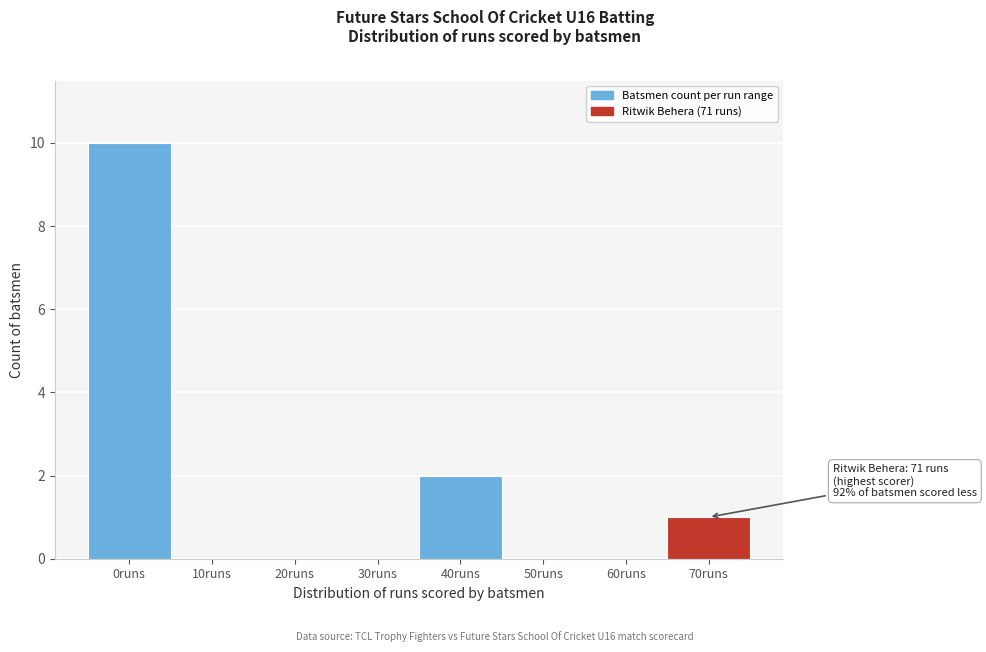

Reading right to left, list all the values displayed in this chart.

70runs=1	60runs=0	50runs=0	40runs=2	30runs=0	20runs=0	10runs=0	0runs=10